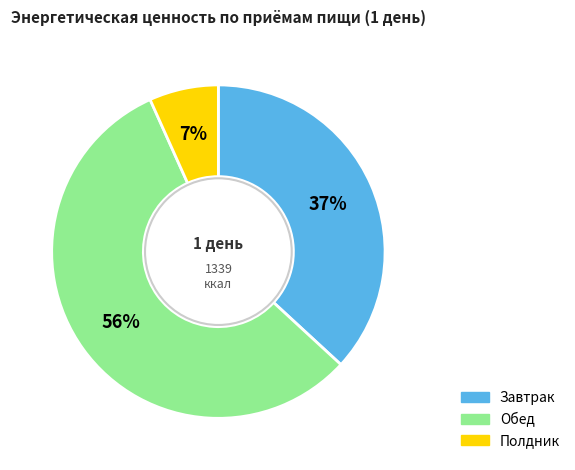

Is it true that Завтрак is 37% of the pie?

True